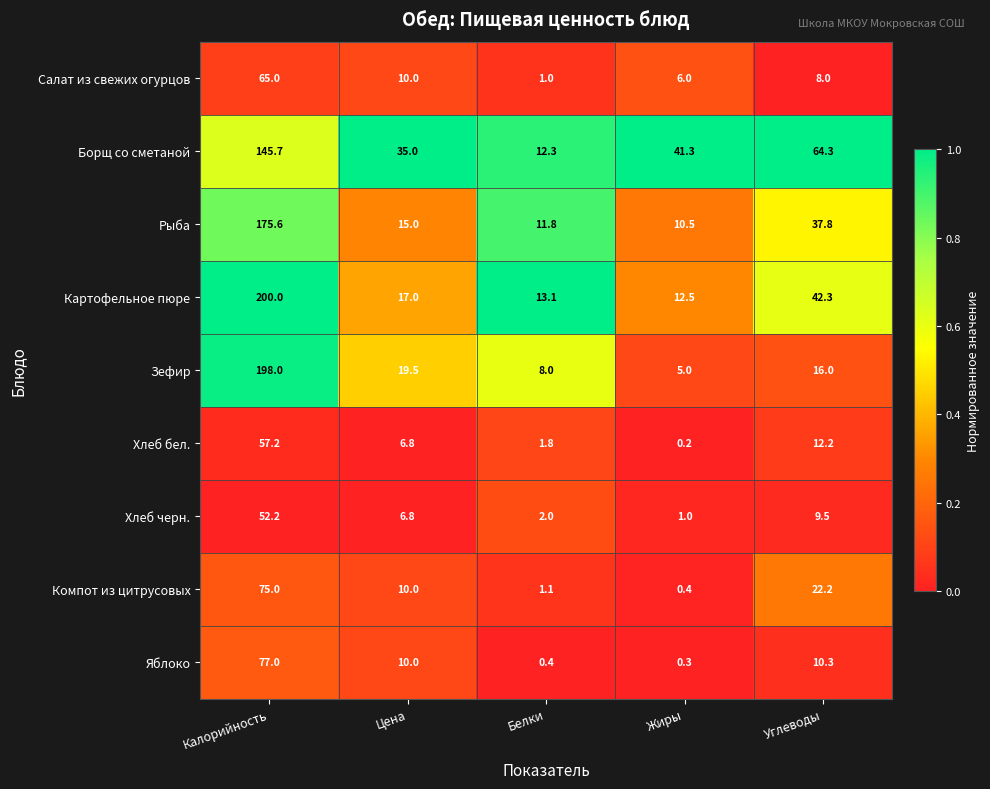

Which category has the lowest value across all series?

Жиры